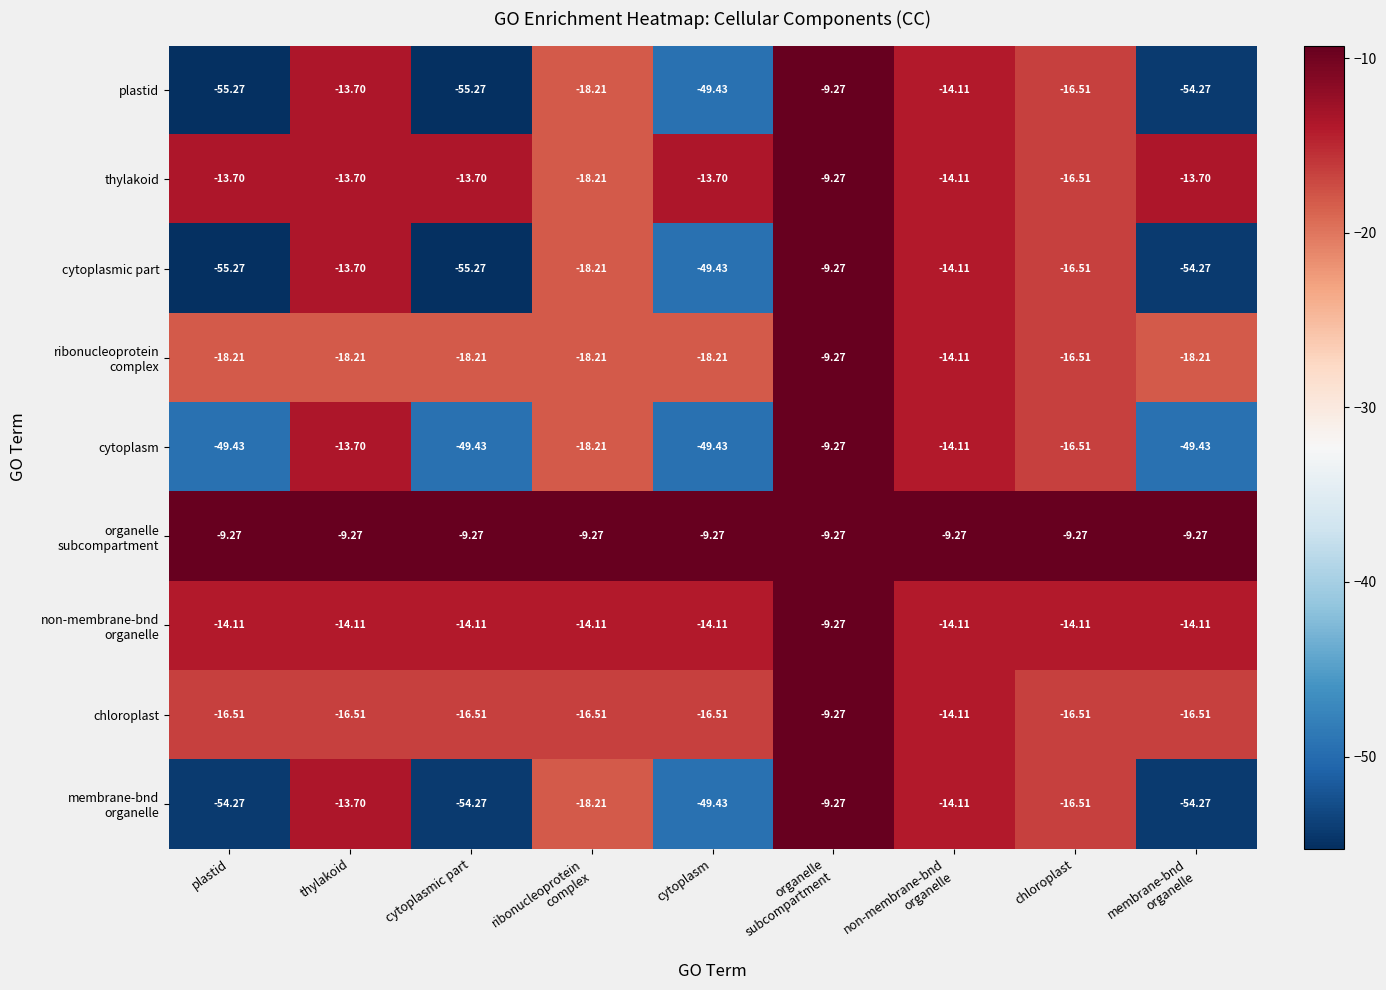

Count the number of data series in this chart.

9